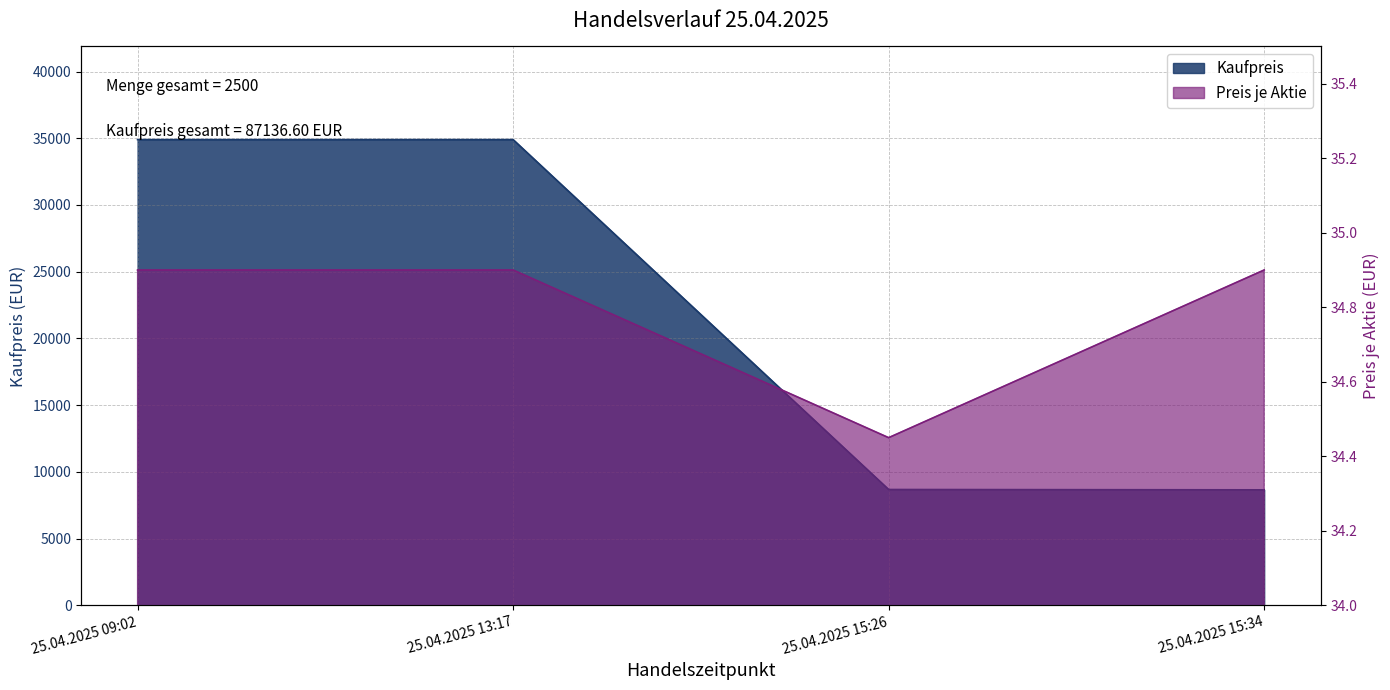

How many interior local valleys does the Preis je Aktie series have?

1